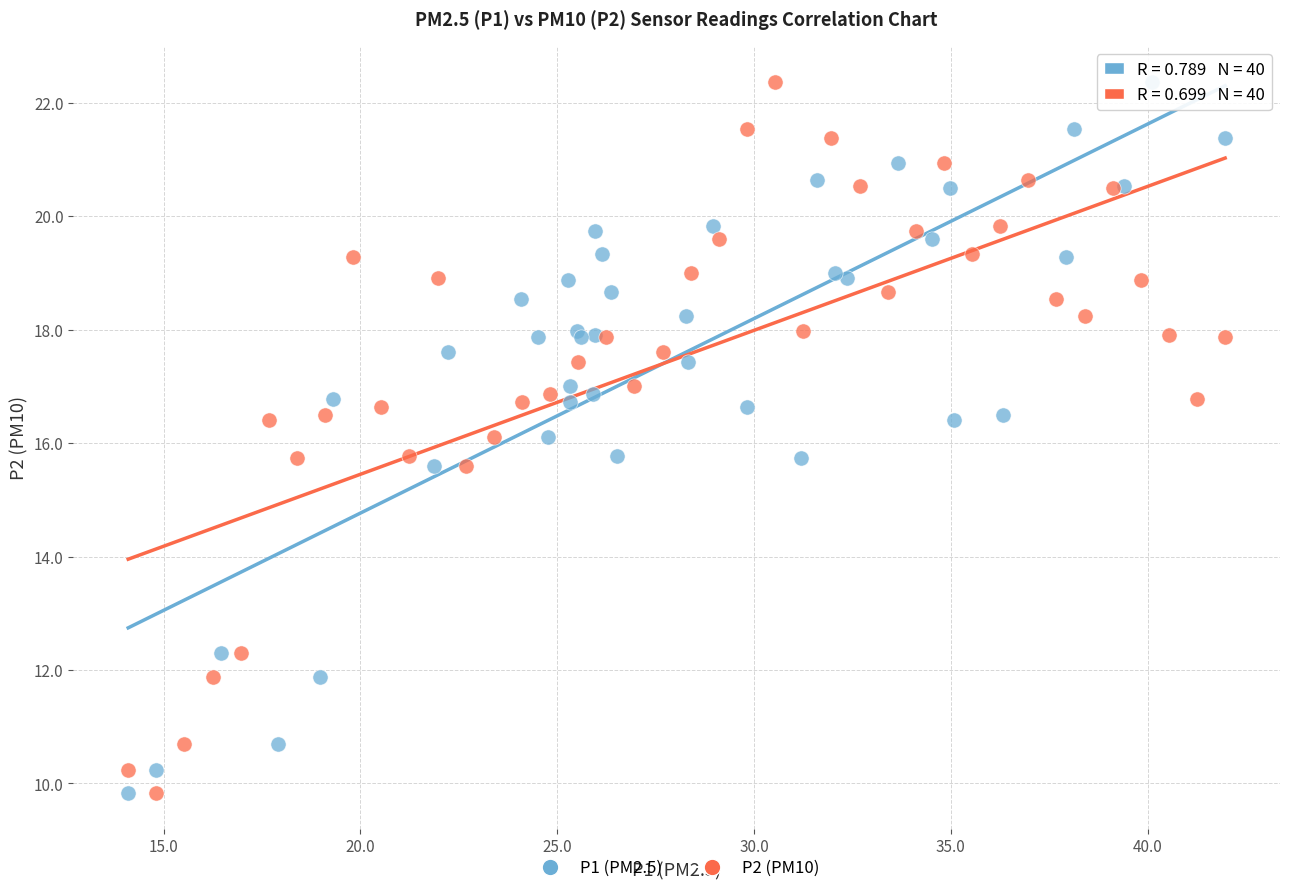

What are all the series names shown in the legend?

P1 (PM2.5), P2 (PM10)